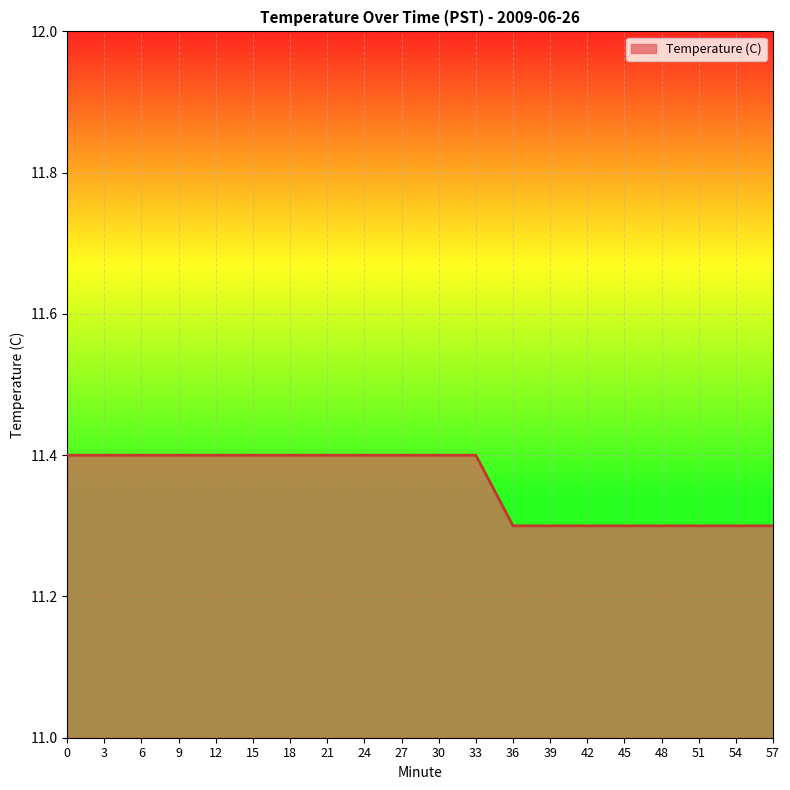

What is the change in value from 0 to 51?

-0.1